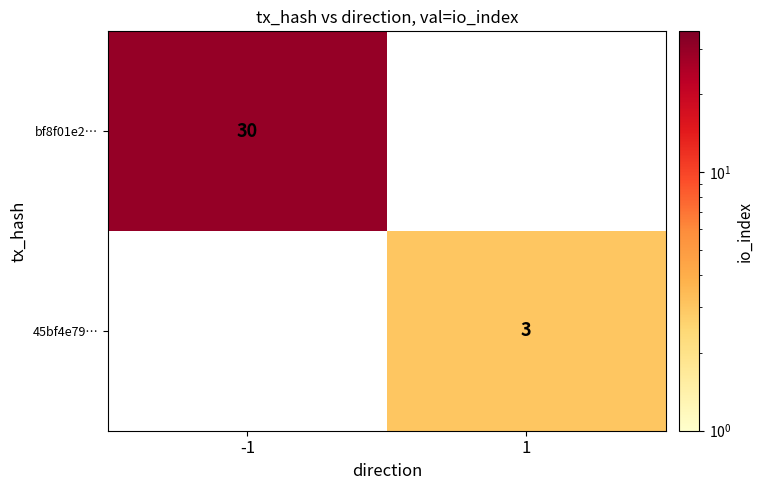

The bf8f01e2… series shows 30 at -1. True or false?

True